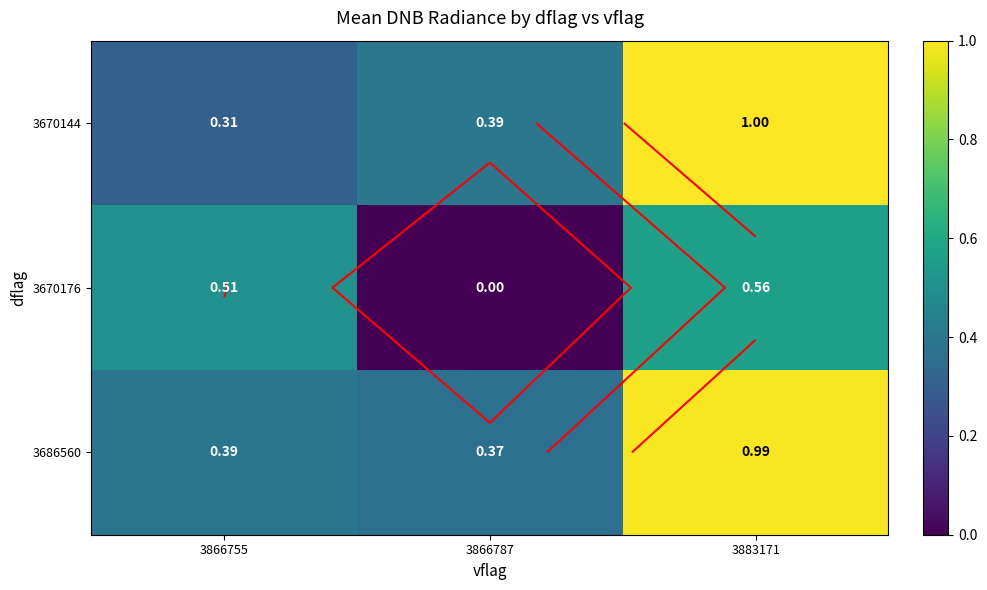

Between 3866787 and 3883171, which series saw the biggest shift?

3686560